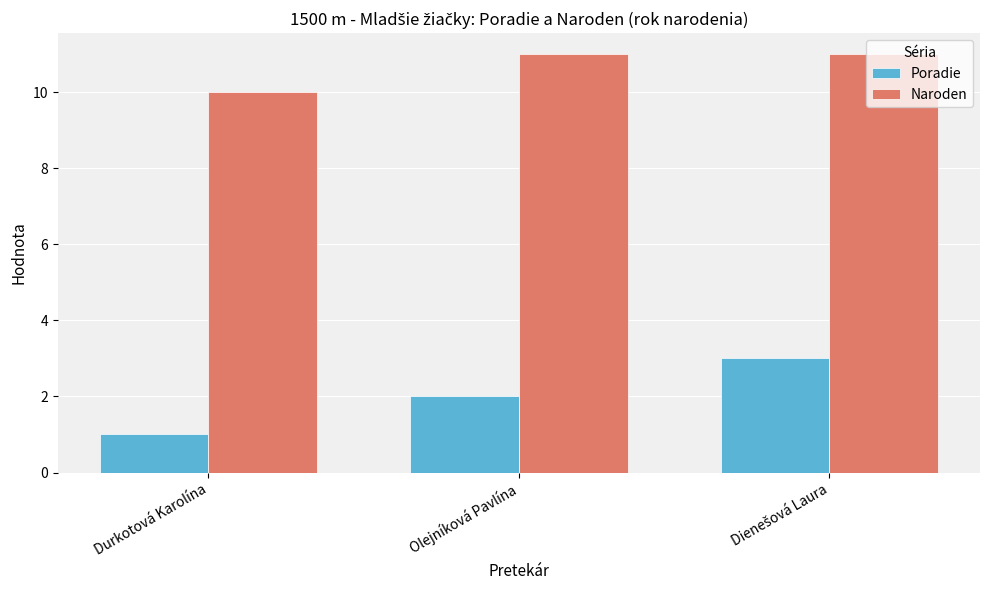

What is the minimum value for Naroden?

10